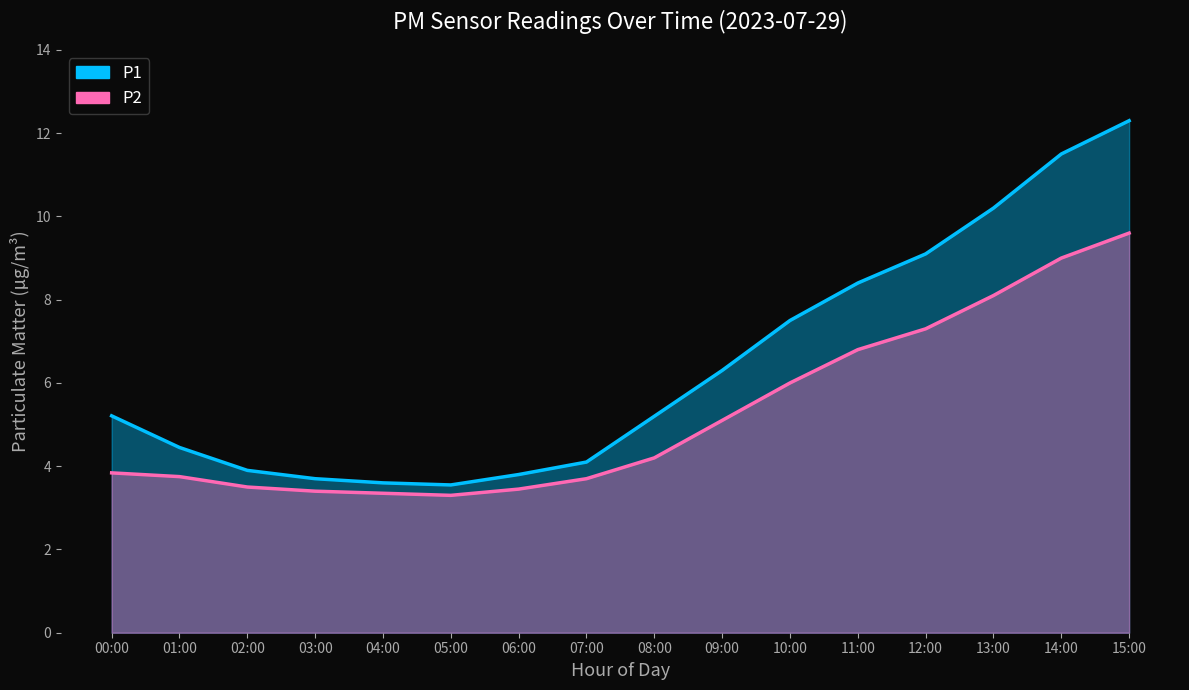

True or false: P2 and P1 intersect in this chart.

False